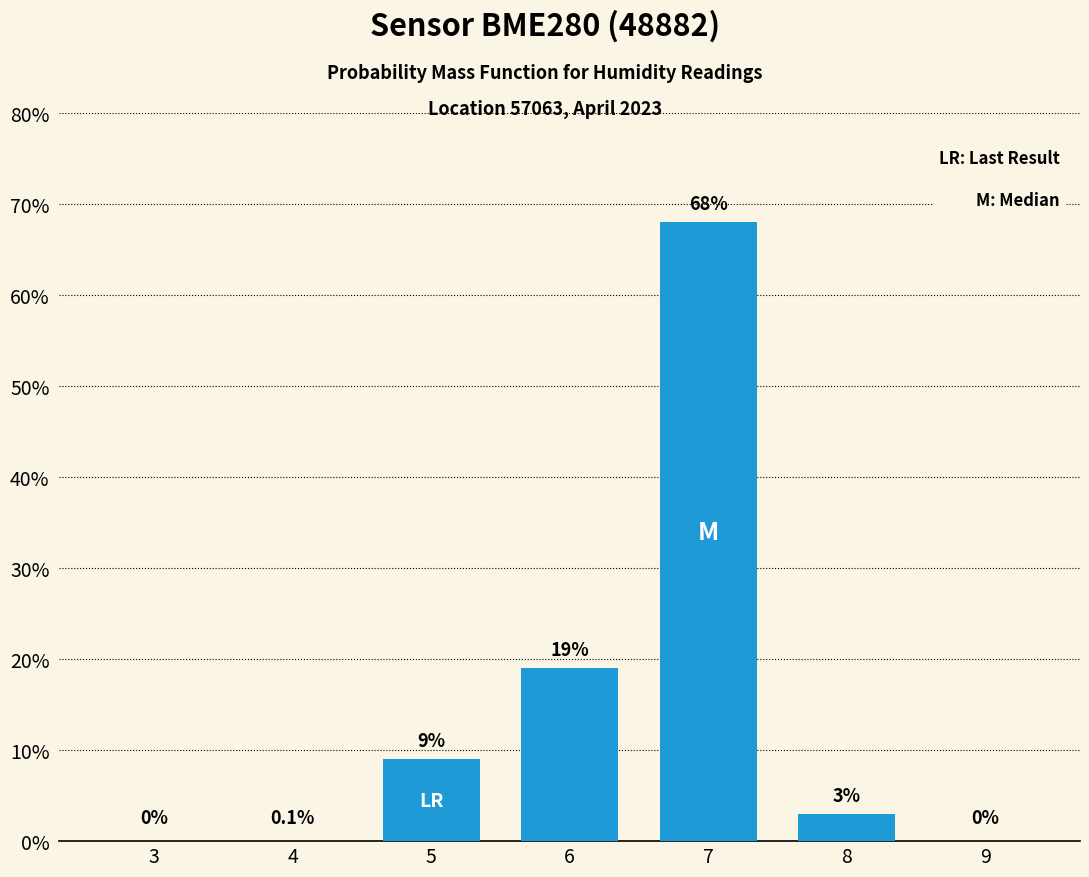

Reading left to right, list all the values displayed in this chart.

3=0	4=0	5=9	6=19	7=68	8=3	9=0